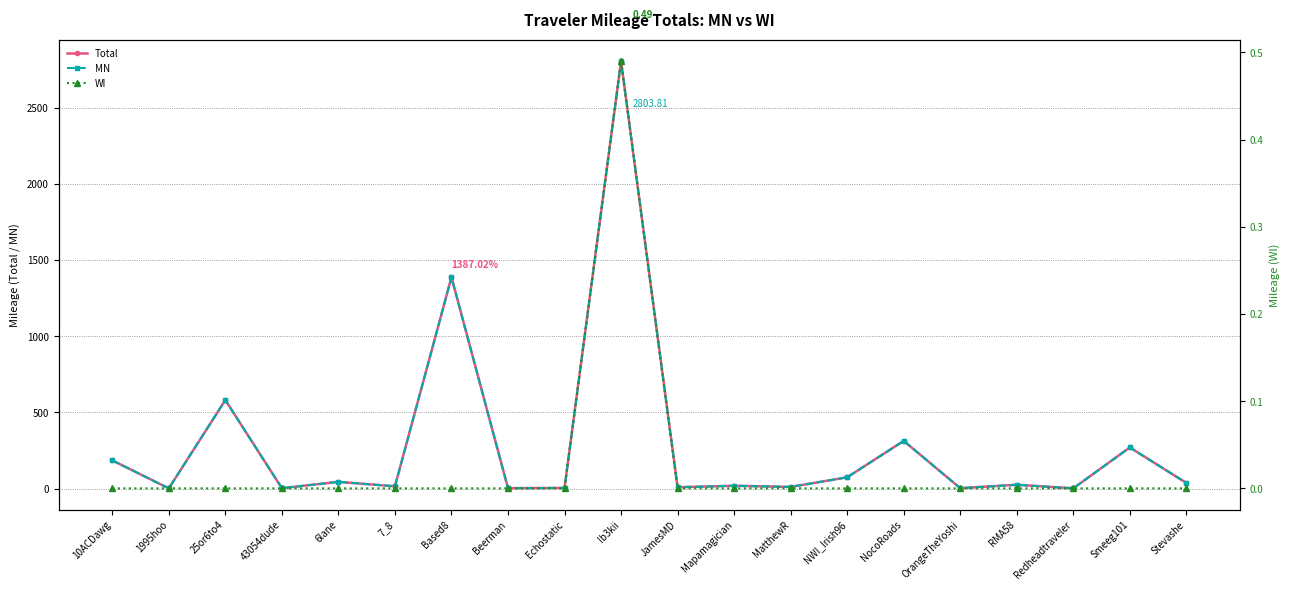

What is the value of the MN point at the 9th from the left?

4.5